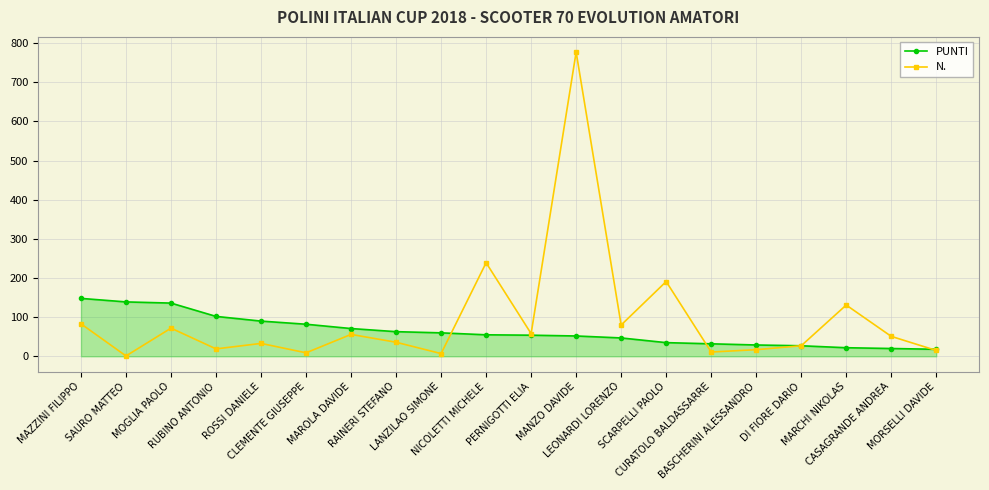

What are all the series names shown in the legend?

PUNTI, N.